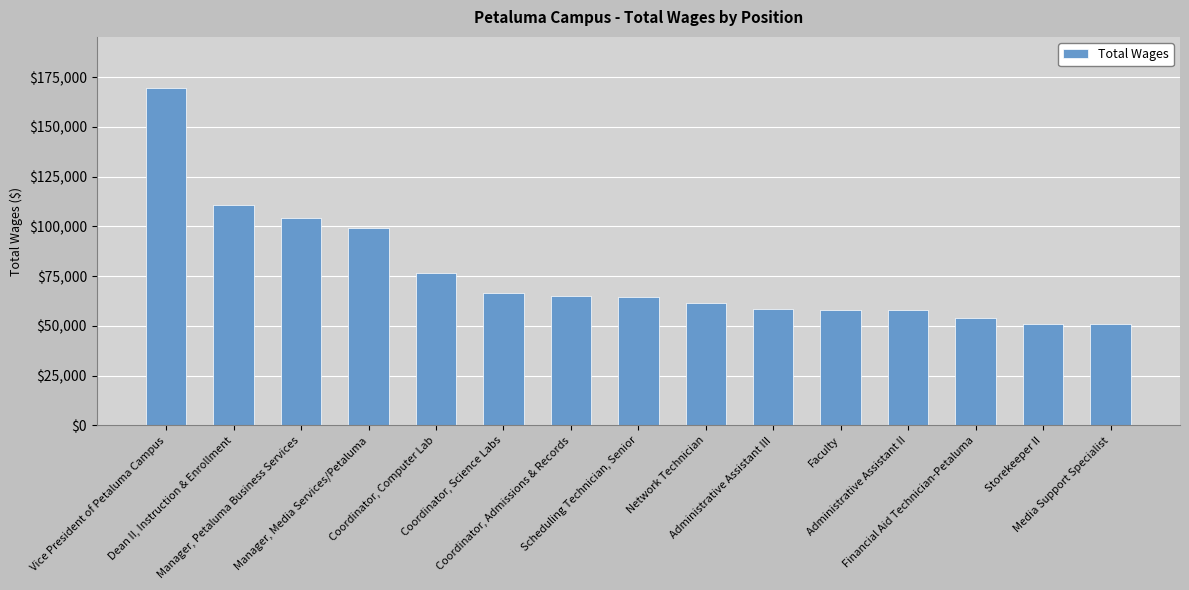

What is the label of the 6th bar from the left?

Coordinator, Science Labs